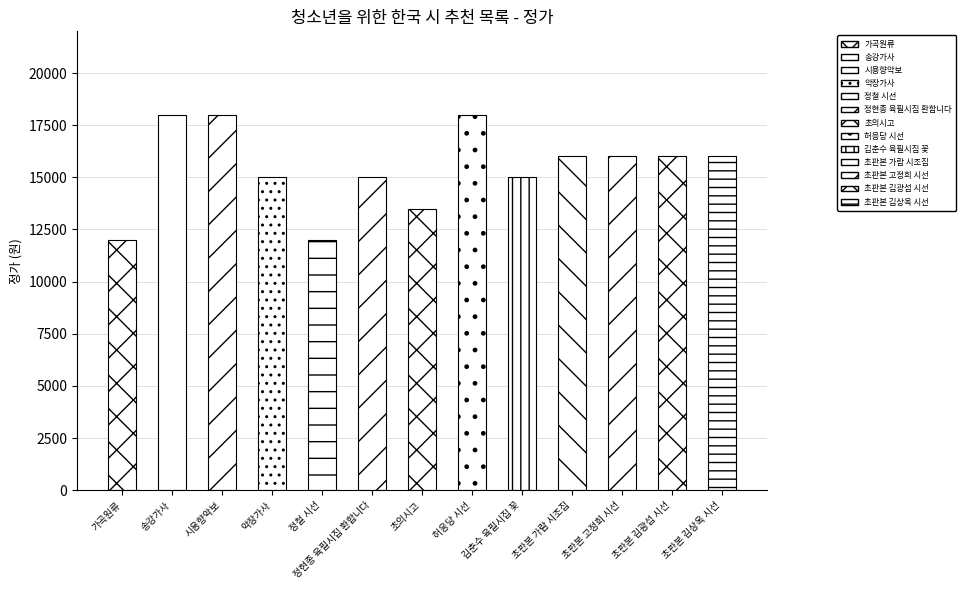

Which category has the lowest value across all series?

가곡원류